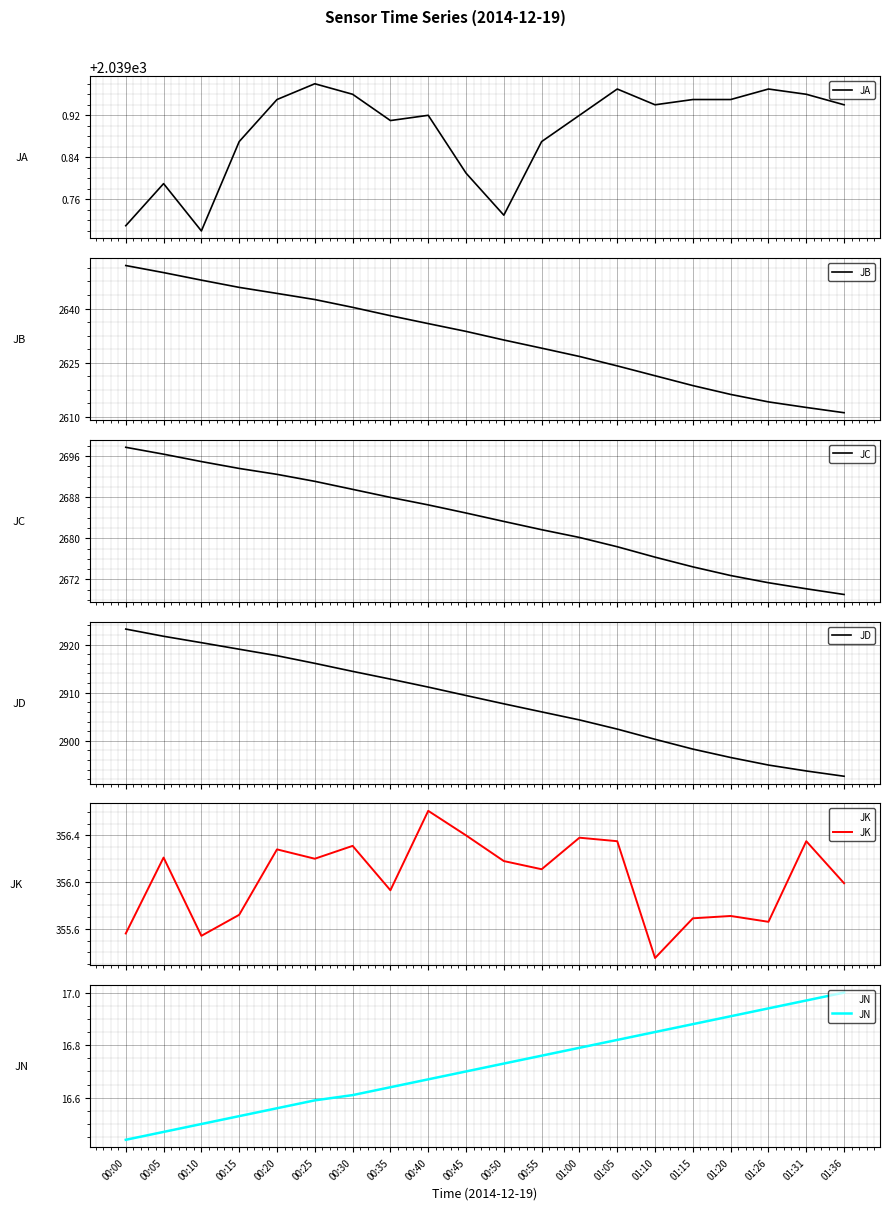

What are all the series names shown in the legend?

JA, JB, JC, JD, JK, JN